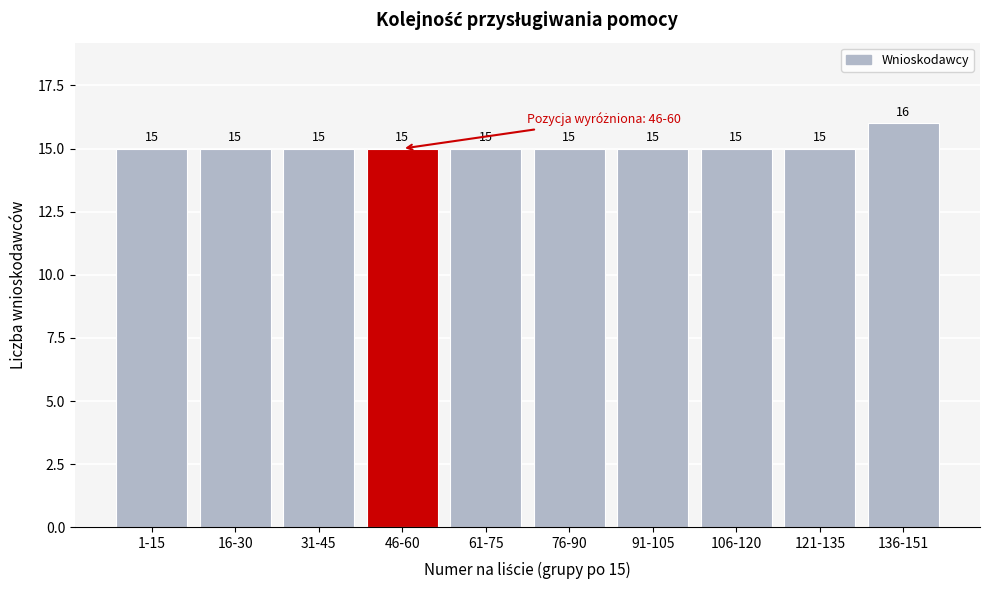

Reading left to right, transcribe all the data shown in this chart.

15	15	15	15	15	15	15	15	15	16